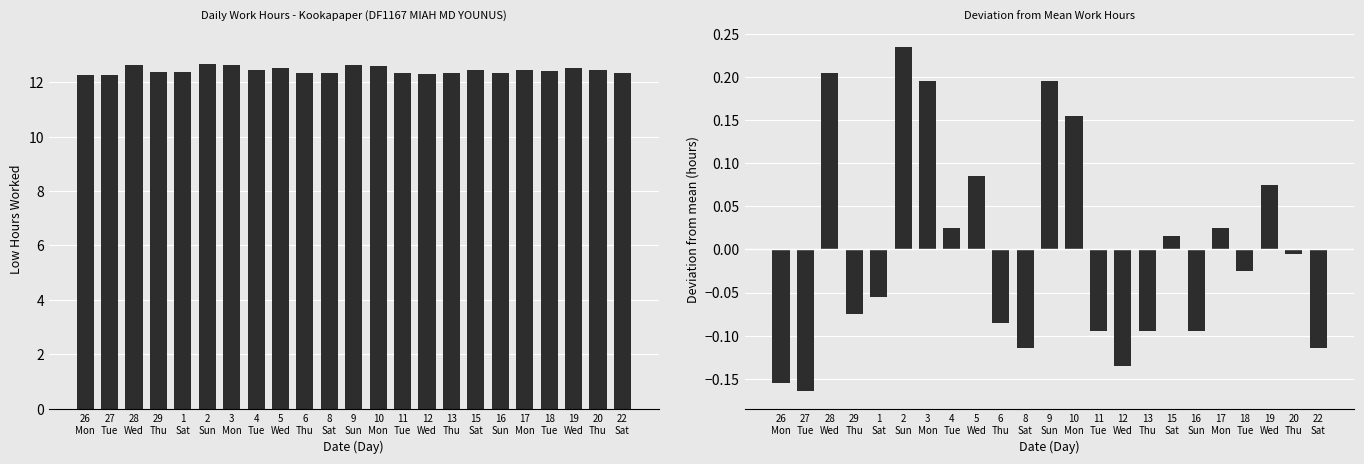

What is the sum of the Low (hours) values at 15
Sat and 3
Mon?

25.1